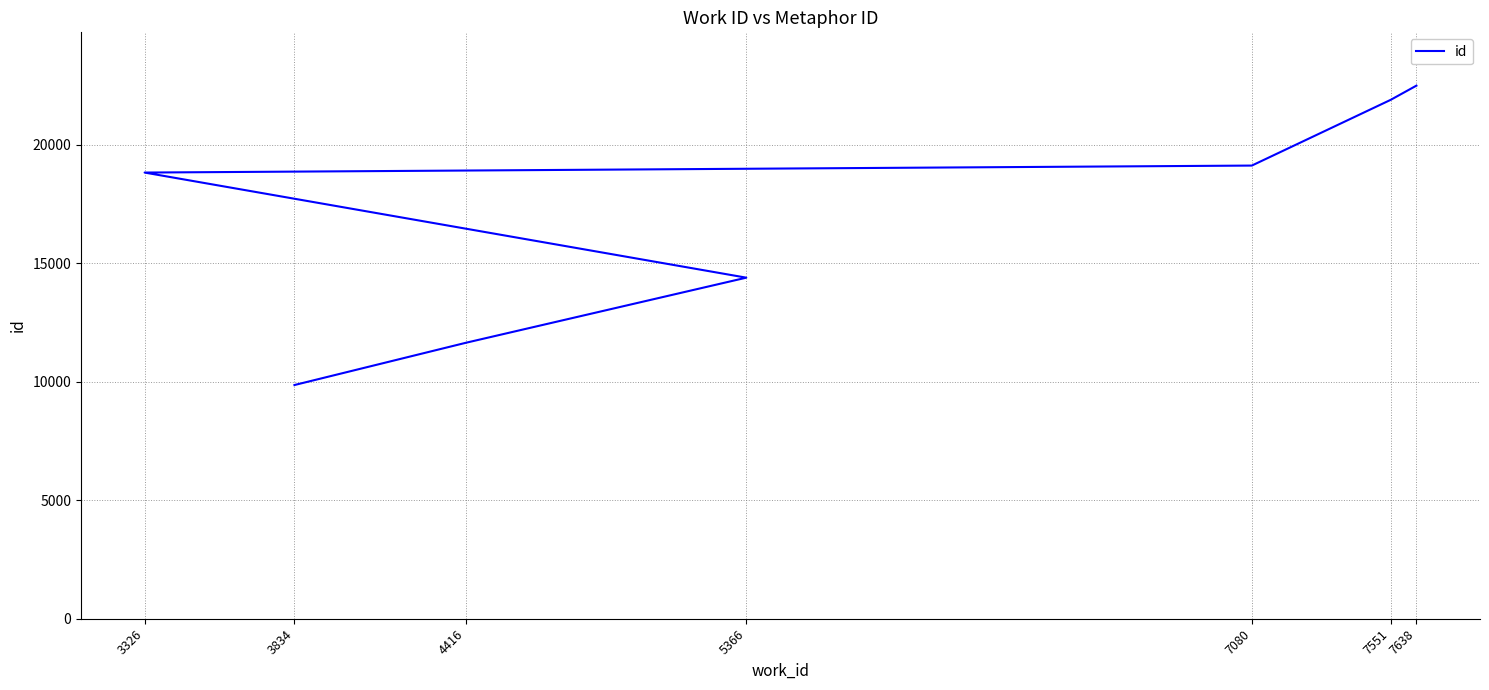

Rank the categories by value from lowest to highest.

3834, 4416, 5366, 3326, 7080, 7551, 7638